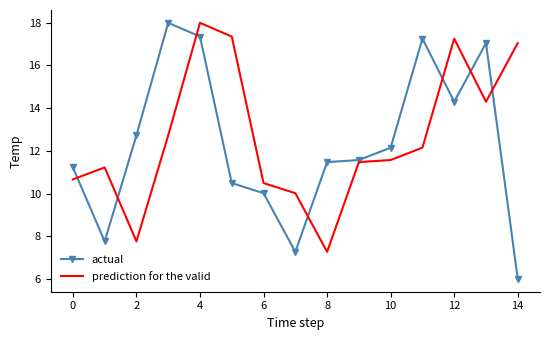

Which series has the largest range (max minus min)?

actual